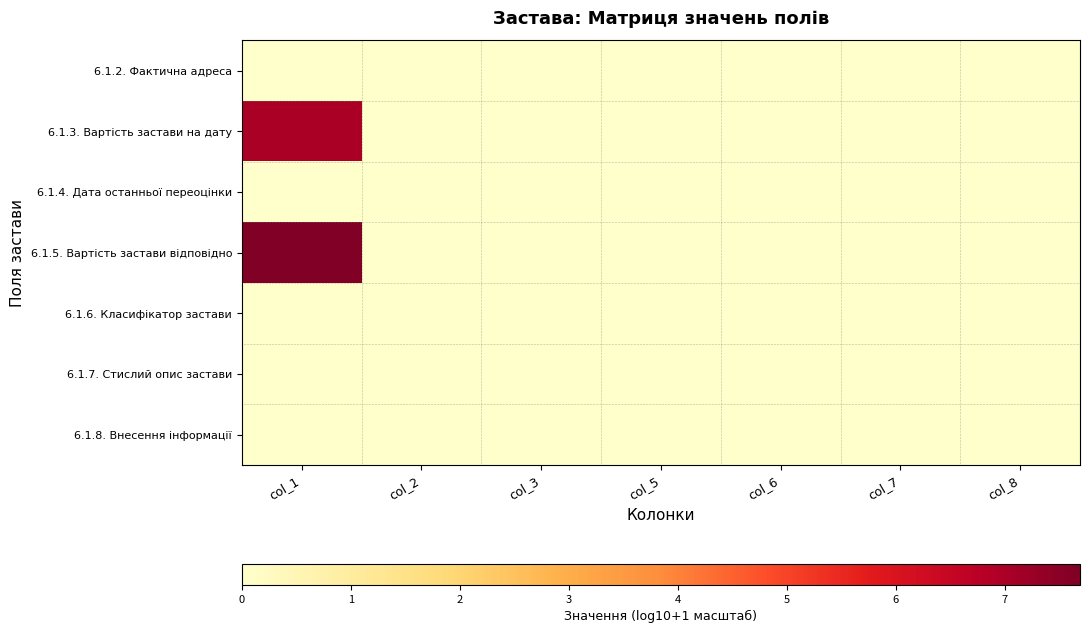

Reading right to left, transcribe all the data shown in this chart.

6.1.2. Фактична адреса: col_8=0.0	col_7=0.0	col_6=0.0	col_5=0.0	col_3=0.0	col_2=0.0	col_1=0.0
6.1.3. Вартість застави на дату: col_8=0.0	col_7=0.0	col_6=0.0	col_5=0.0	col_3=0.0	col_2=0.0	col_1=7.0
6.1.4. Дата останньої переоцінки: col_8=0.0	col_7=0.0	col_6=0.0	col_5=0.0	col_3=0.0	col_2=0.0	col_1=0.0
6.1.5. Вартість застави відповідно: col_8=0.0	col_7=0.0	col_6=0.0	col_5=0.0	col_3=0.0	col_2=0.0	col_1=7.7
6.1.6. Класифікатор застави: col_8=0.0	col_7=0.0	col_6=0.0	col_5=0.0	col_3=0.0	col_2=0.0	col_1=0.0
6.1.7. Стислий опис застави: col_8=0.0	col_7=0.0	col_6=0.0	col_5=0.0	col_3=0.0	col_2=0.0	col_1=0.0
6.1.8. Внесення інформації: col_8=0.0	col_7=0.0	col_6=0.0	col_5=0.0	col_3=0.0	col_2=0.0	col_1=0.0